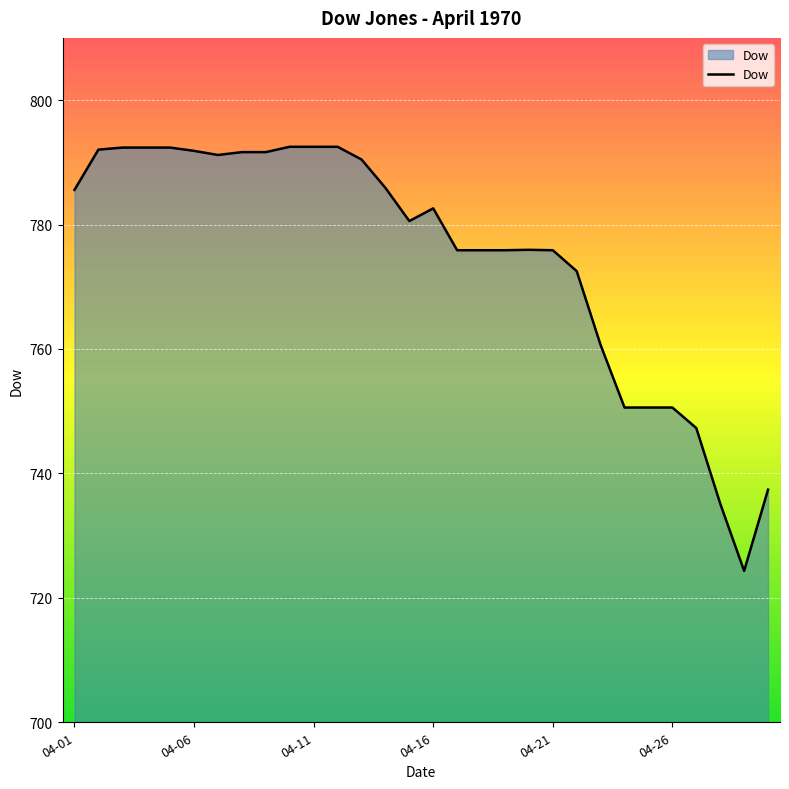

What is the maximum value shown in the chart?

792.5